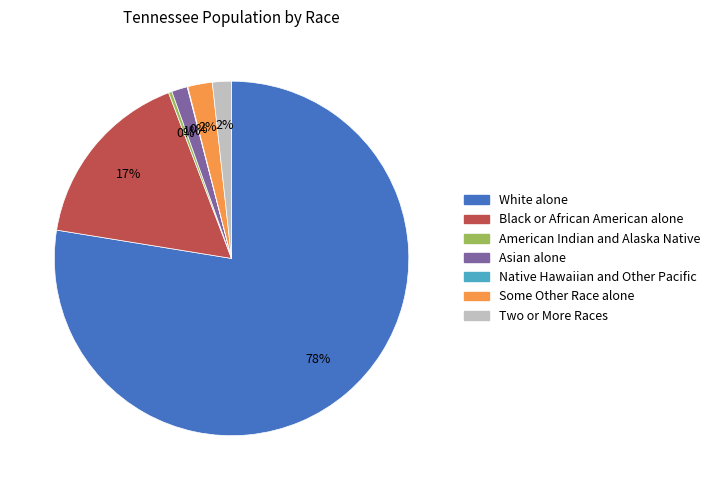

To the nearest percent, what is the difference between the largest and smallest slice percentages?

78%